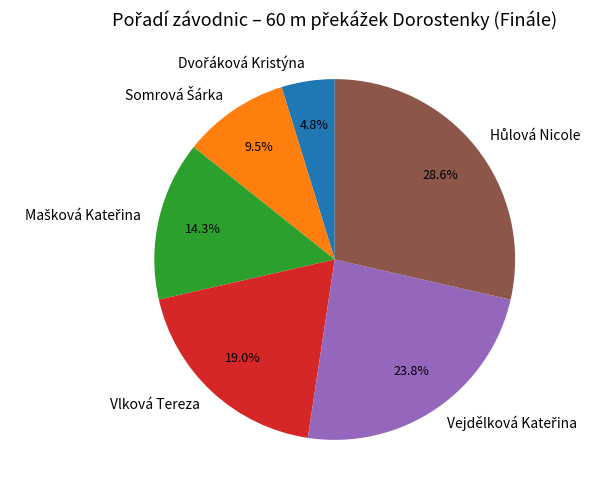

To the nearest percent, what is the average slice percentage?

17%